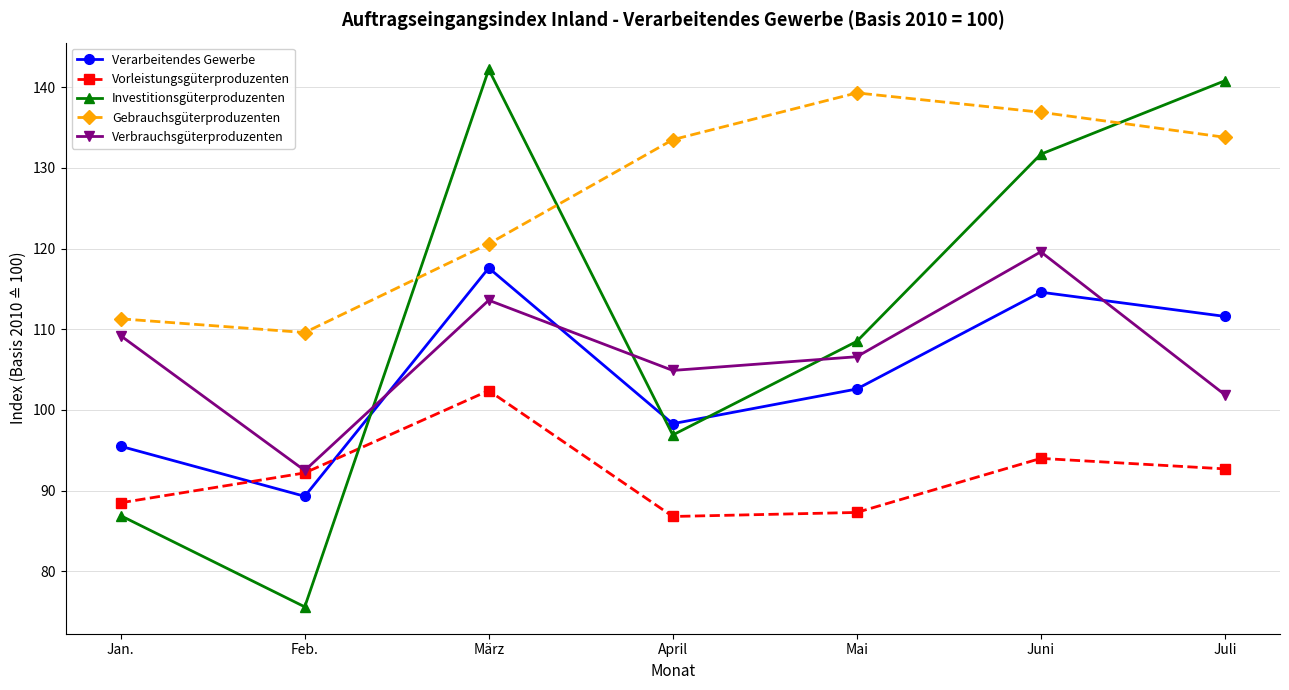

Where do Investitionsgüterproduzenten and Vorleistungsgüterproduzenten first cross each other?

Feb. and März